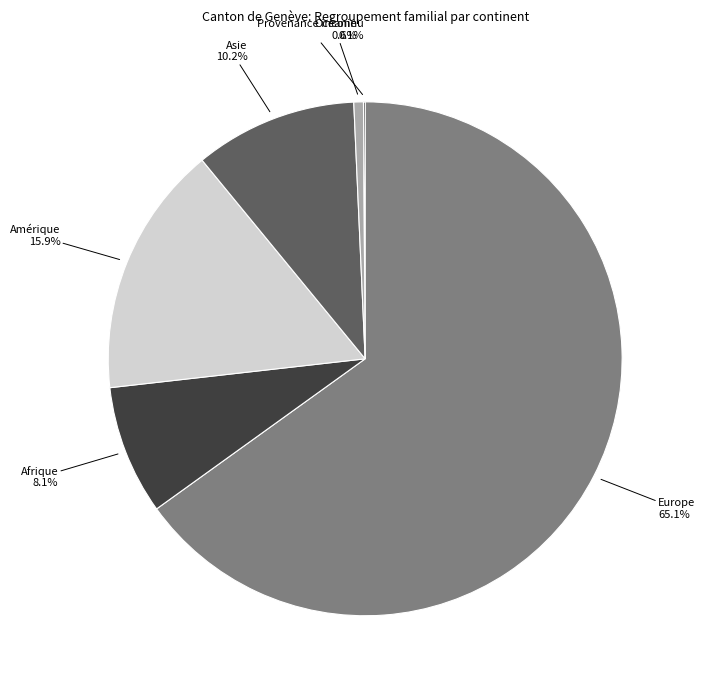

What is the largest slice in the pie chart?

Europe